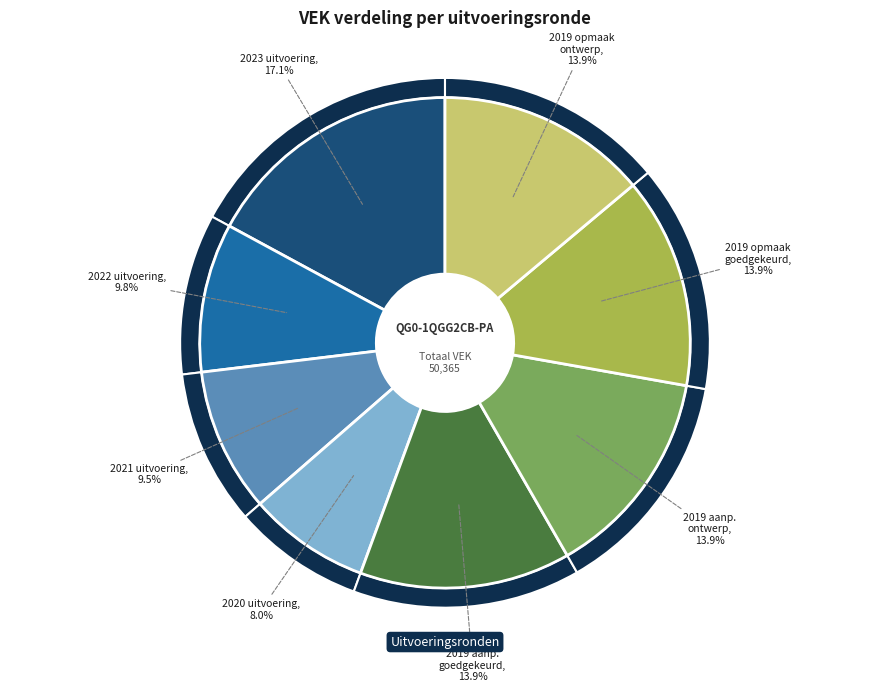

Which category has the biggest portion of the pie?

2023 uitvoering